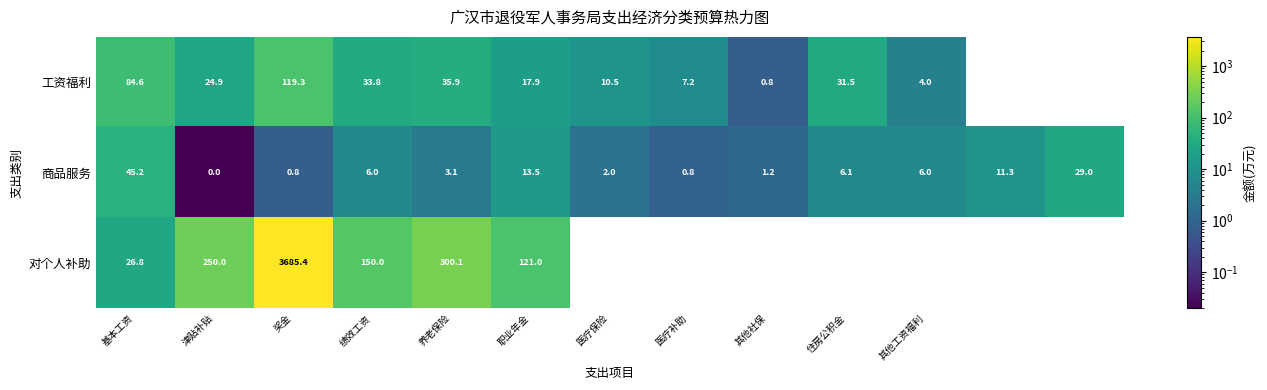

At 绩效工资, list the series in order from largest to smallest.

对个人补助, 工资福利, 商品服务